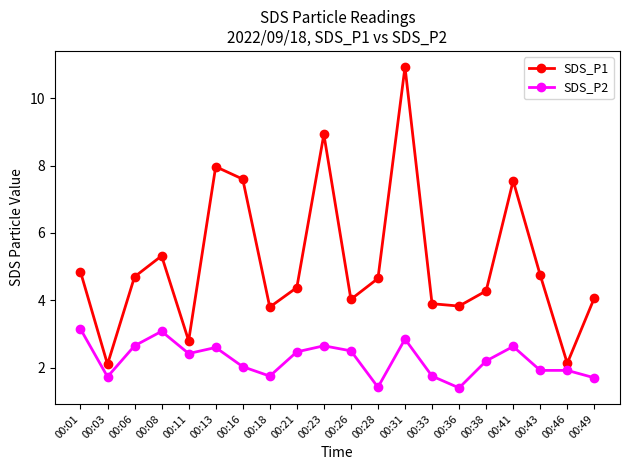

The SDS_P2 series shows 1.7 at 00:03. True or false?

True